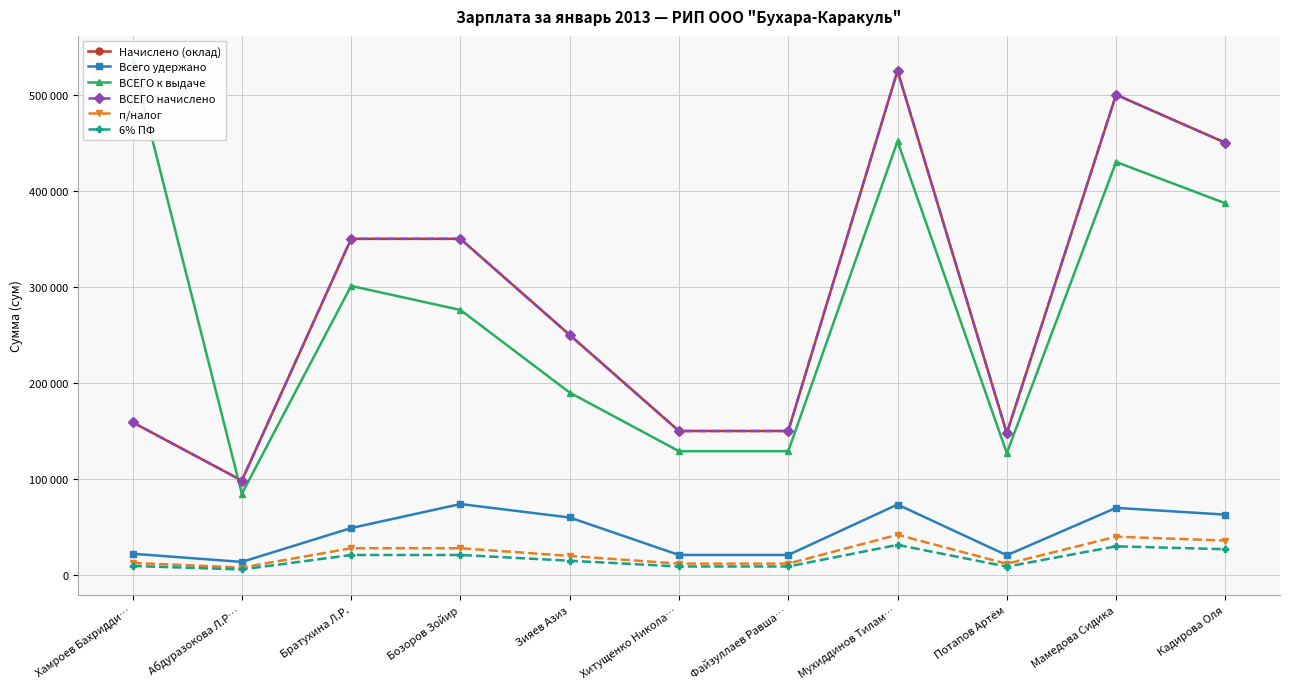

At Мухиддинов Тилам…, list the series in order from largest to smallest.

Начислено (оклад), ВСЕГО начислено, ВСЕГО к выдаче, Всего удержано, п/налог, 6% ПФ